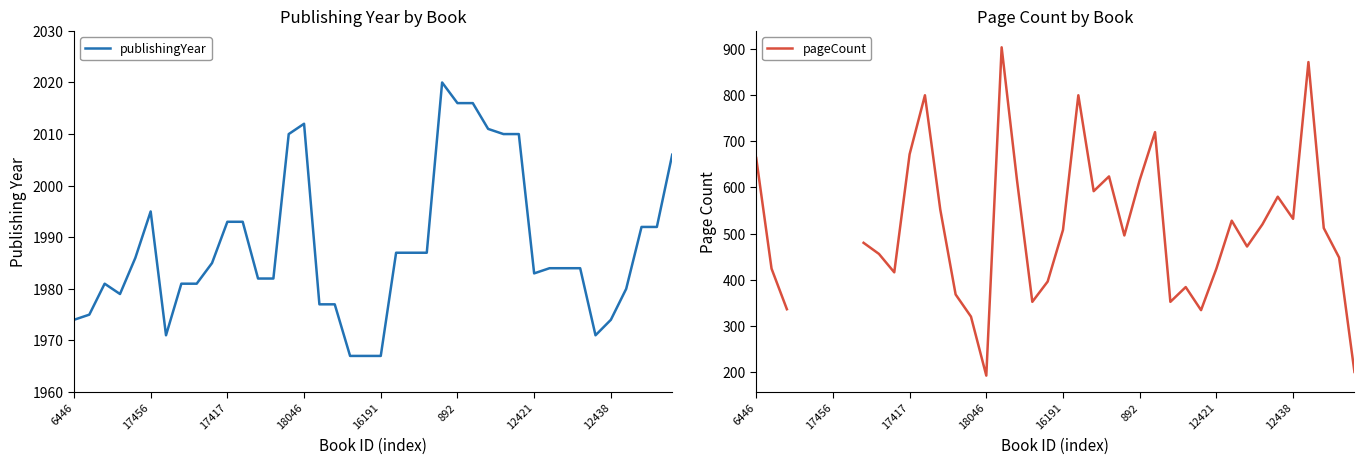

True or false: pageCount and publishingYear intersect in this chart.

False